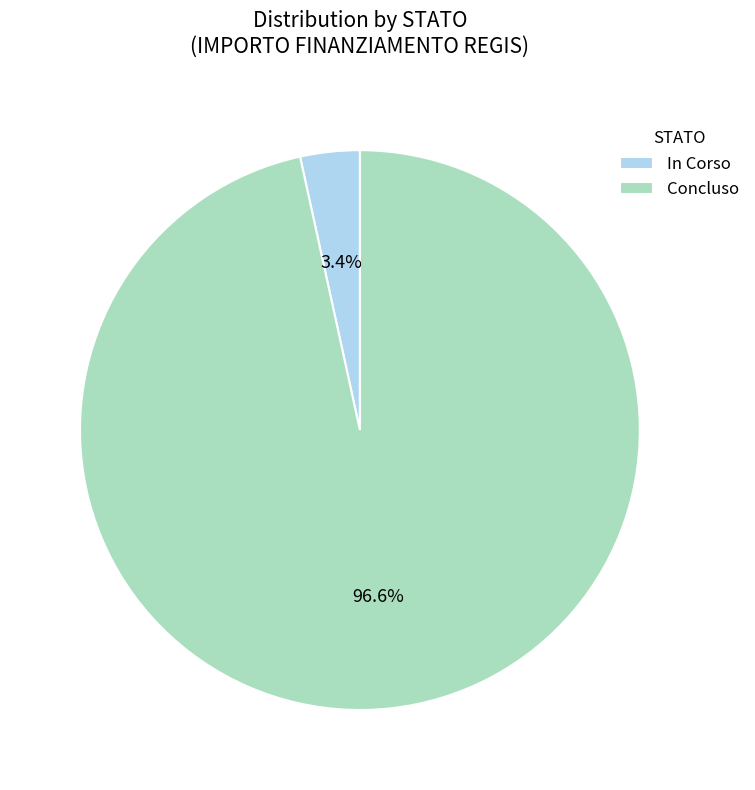

Does any single category account for the majority?

Yes